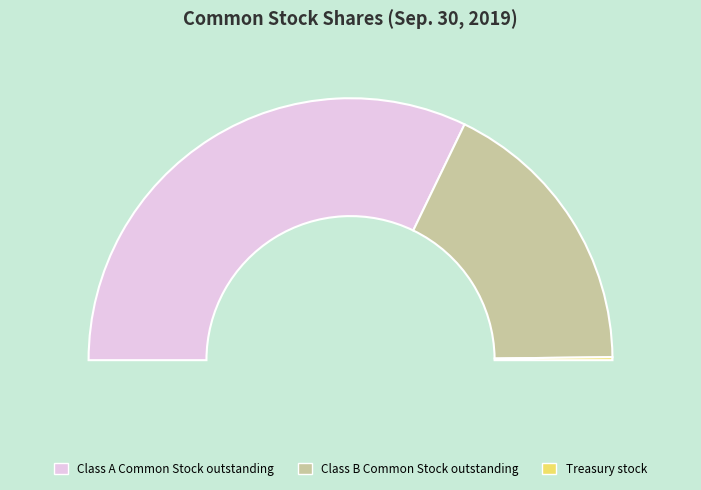

To the nearest percent, what is the combined percentage of Class B Common Stock outstanding and Class A Common Stock outstanding?

100%